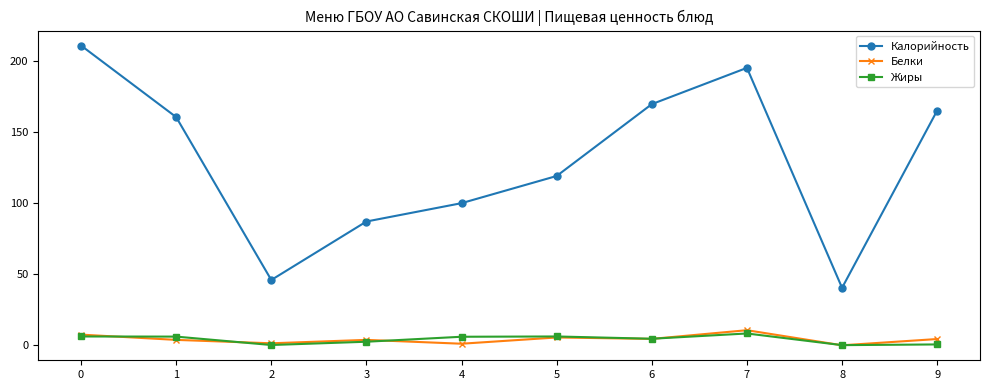

What is the maximum value for Жиры?

8.4